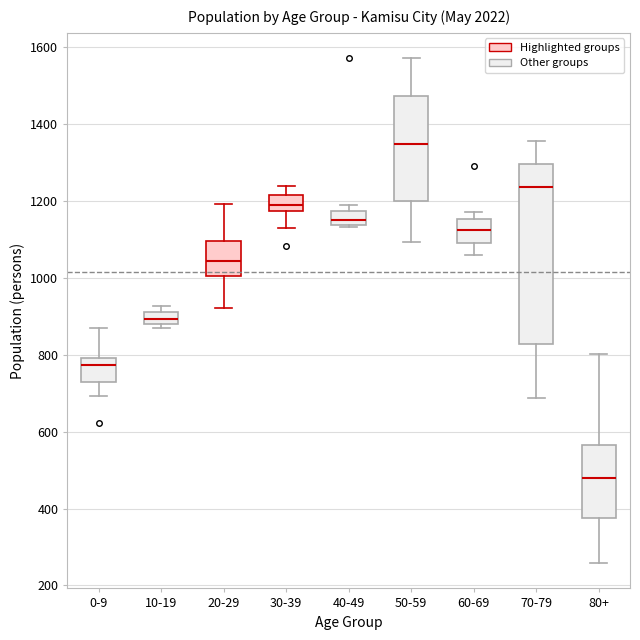

Reading left to right, transcribe this box plot: for each box, give where its median line is, the range the box spans, and where its two whiskers end, as read against the y-axis. The values are not printed on the chart, so give them approximately, as read against the axis.

0-9: median 780, box 720 to 800, whiskers 700 to 860
10-19: median 900, box 880 to 920, whiskers 880 (just below the box's lower edge) to 920 (above the box's upper edge)
20-29: median 1040, box 1000 to 1100, whiskers 920 to 1200
30-39: median 1180 (inside the box), box 1180 to 1220, whiskers 1120 to 1240
40-49: median 1160, box 1140 to 1180, whiskers 1140 to 1180 (just above the box's upper edge)
50-59: median 1340, box 1200 to 1480, whiskers 1100 to 1580
60-69: median 1120, box 1080 to 1160, whiskers 1060 to 1160 (just above the box's upper edge)
70-79: median 1240, box 820 to 1300, whiskers 680 to 1360
80+: median 480, box 380 to 560, whiskers 260 to 800